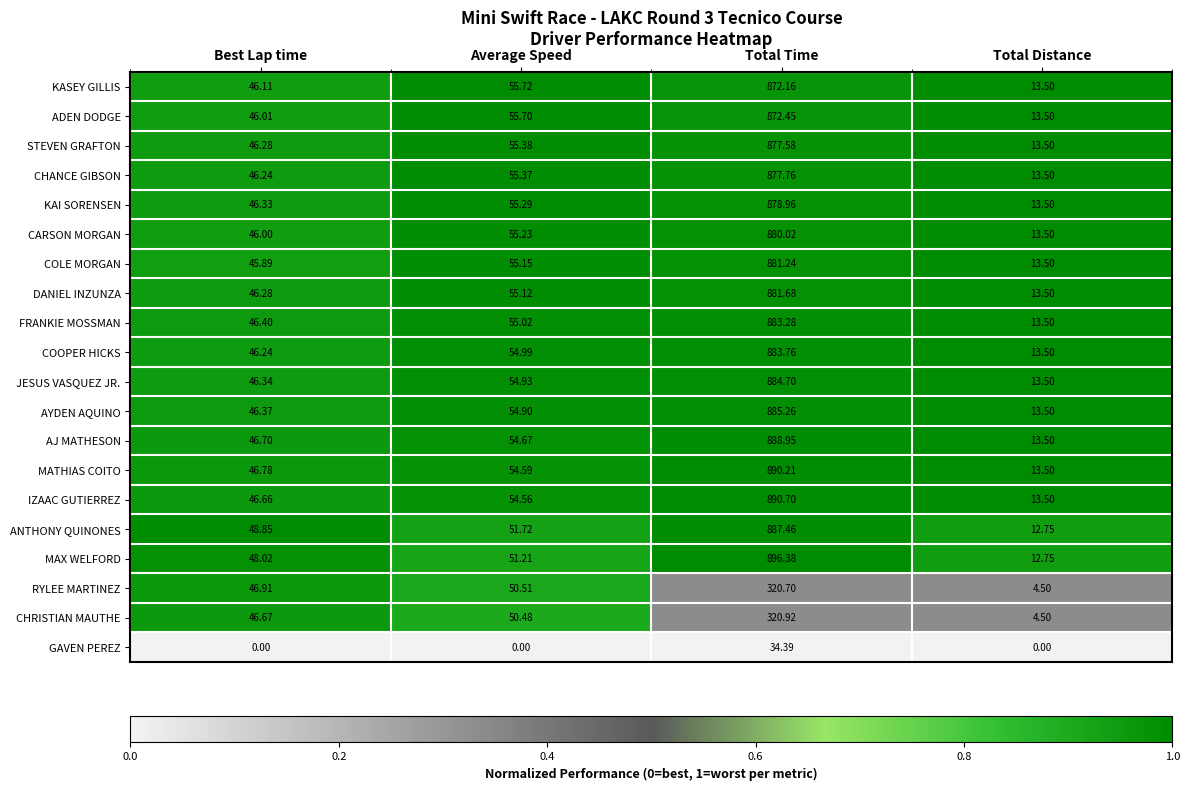

List the series in order of their peak value, highest first.

MAX WELFORD, IZAAC GUTIERREZ, MATHIAS COITO, AJ MATHESON, ANTHONY QUINONES, AYDEN AQUINO, JESUS VASQUEZ JR., COOPER HICKS, FRANKIE MOSSMAN, DANIEL INZUNZA, COLE MORGAN, CARSON MORGAN, KAI SORENSEN, CHANCE GIBSON, STEVEN GRAFTON, ADEN DODGE, KASEY GILLIS, CHRISTIAN MAUTHE, RYLEE MARTINEZ, GAVEN PEREZ